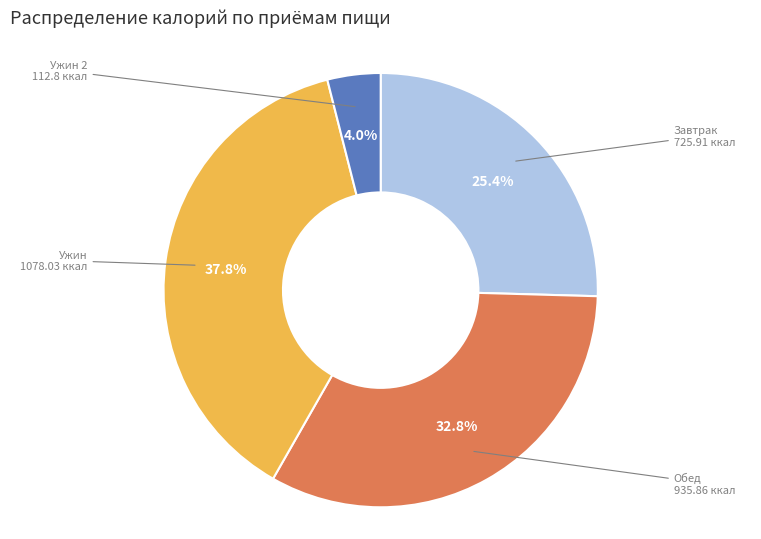

Rank the categories by value from lowest to highest.

Ужин 2, Завтрак, Обед, Ужин